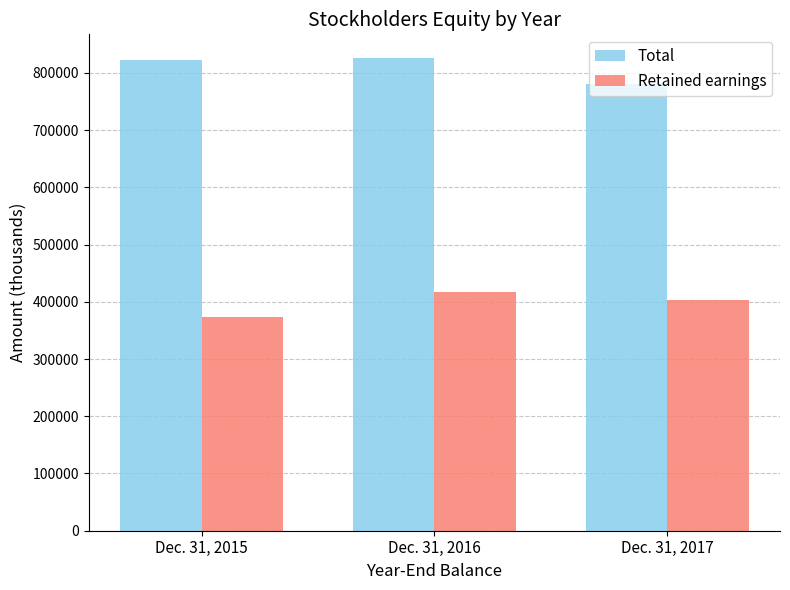

At which label is Total closest to 803663?

Dec. 31, 2015